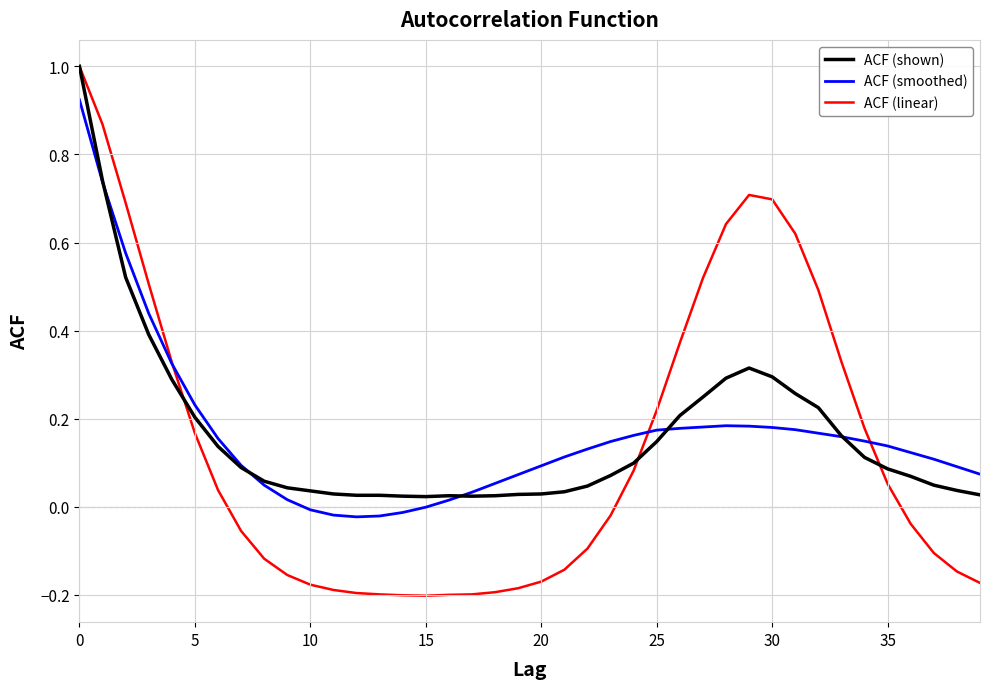

Which series has the largest range (max minus min)?

ACF (linear)